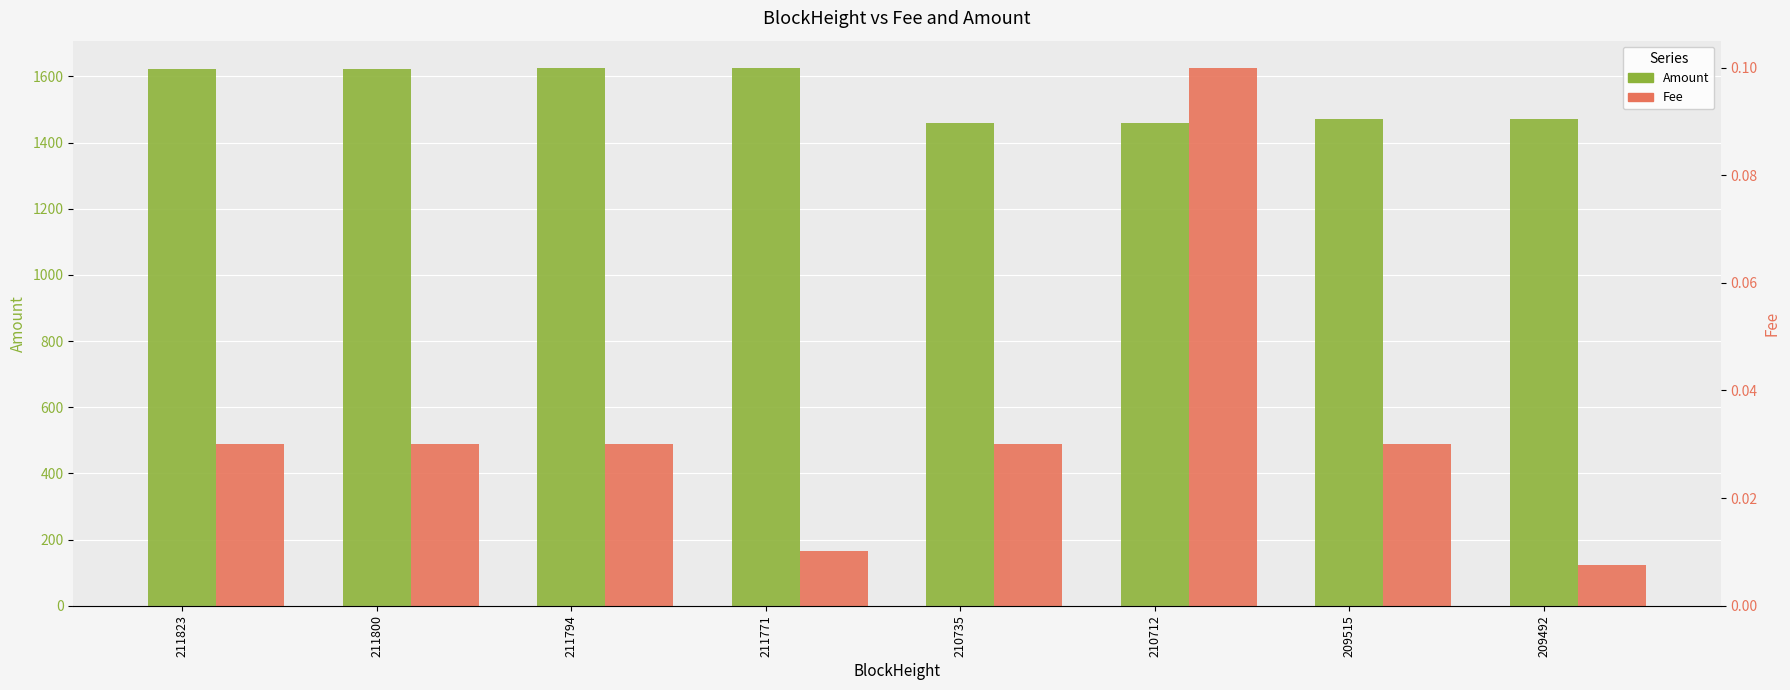

Rank the series by their maximum value, from lowest to highest.

Fee, Amount